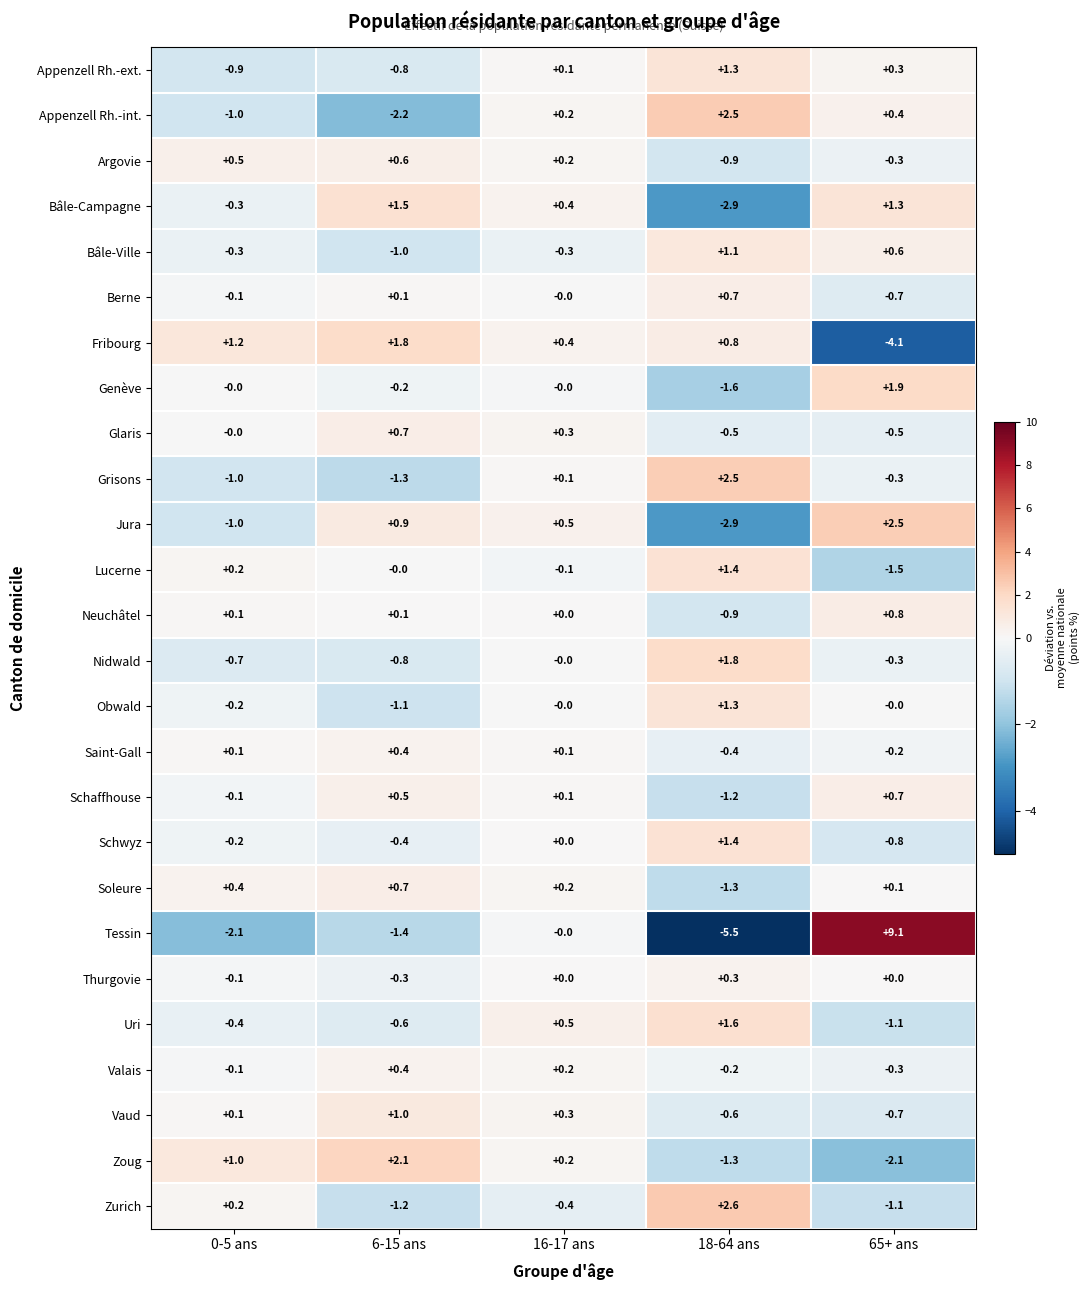

What is the difference between the second highest and second lowest values in the Nidwald series?

0.7